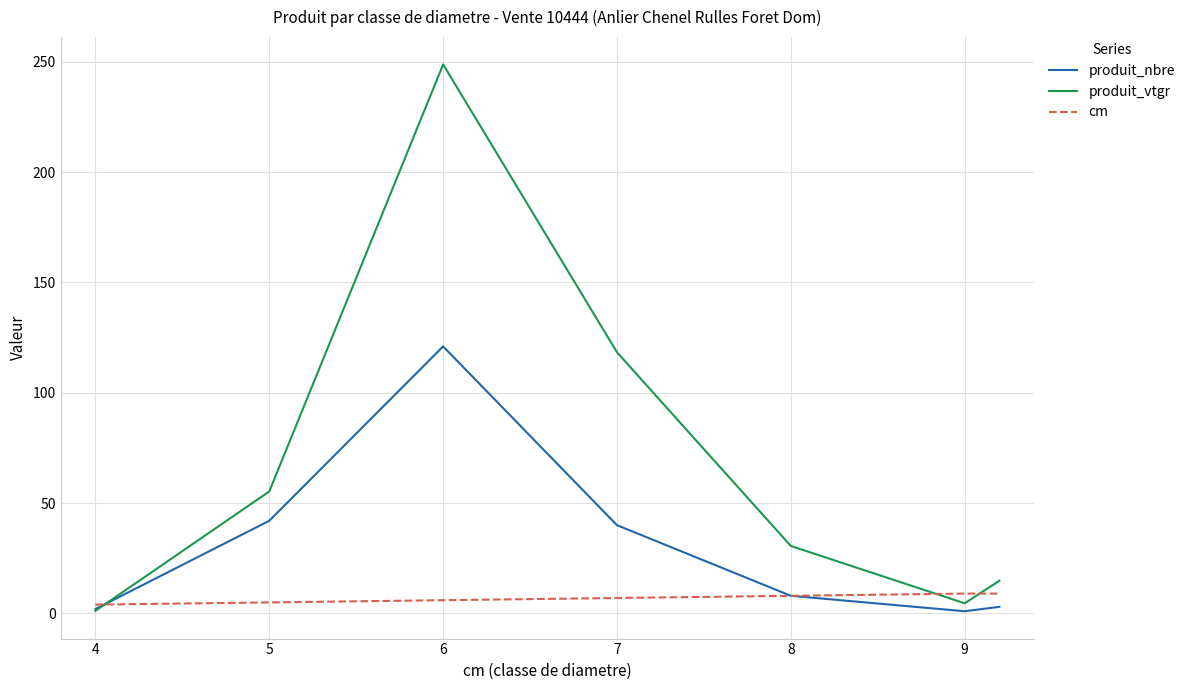

What is the difference between the maximum and minimum values in the produit_nbre series?

120.0